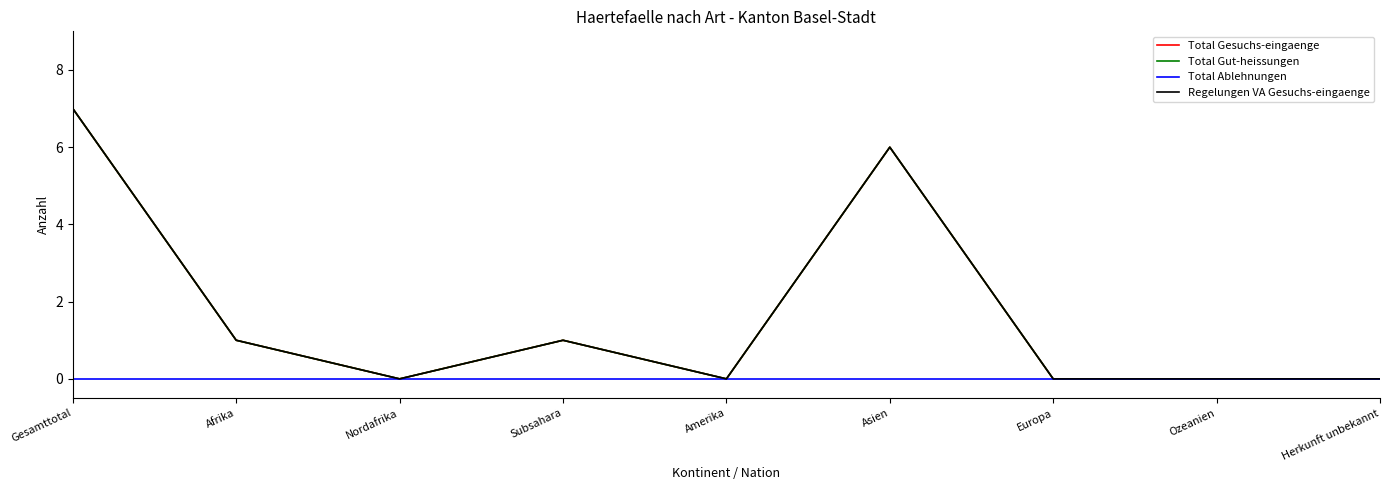

What is the sum of the Total Gut-heissungen values at Gesamttotal and Asien?

13